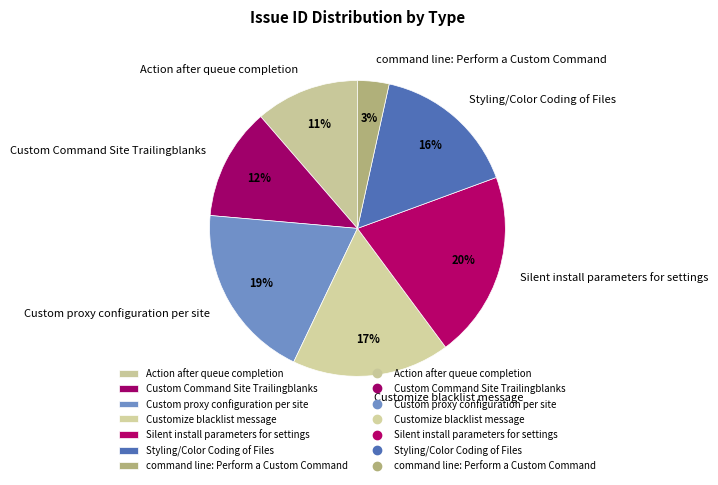

To the nearest percent, what is the difference between the Custom Command Site Trailingblanks and Customize blacklist message slice percentages?

5%